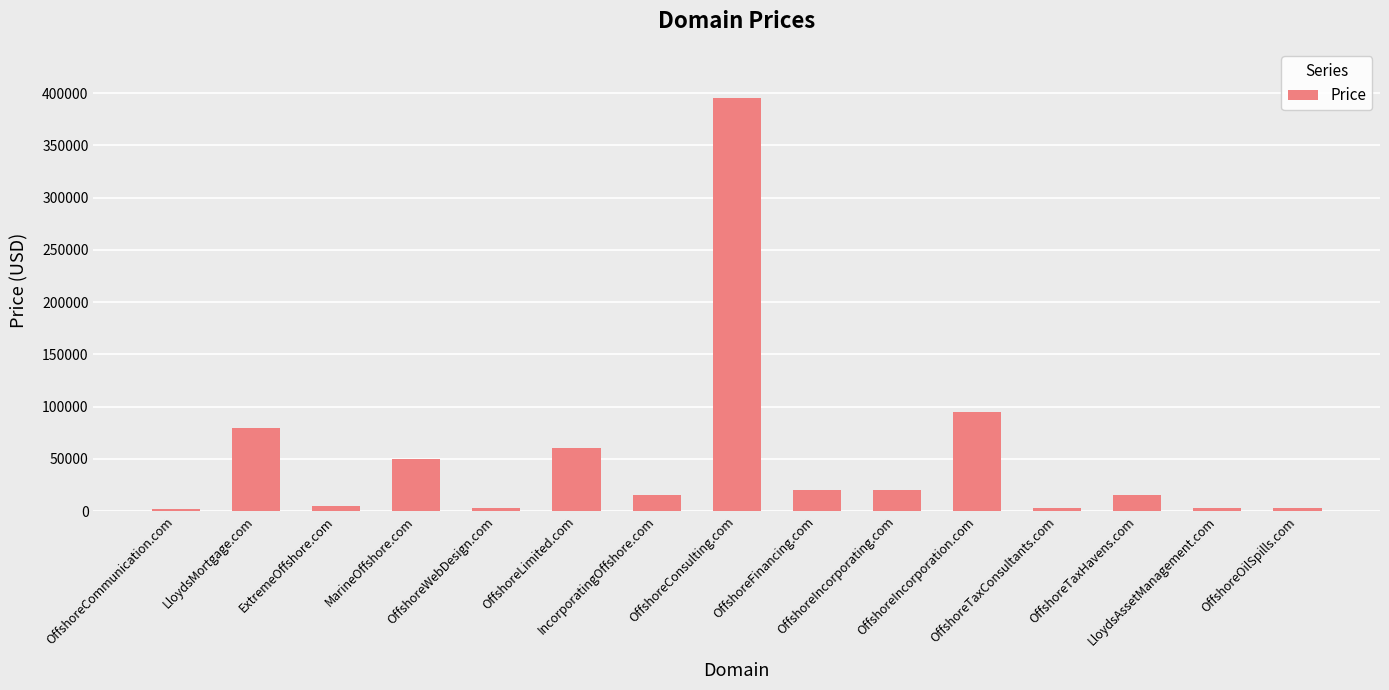

Does the chart contain stacked bars?

No